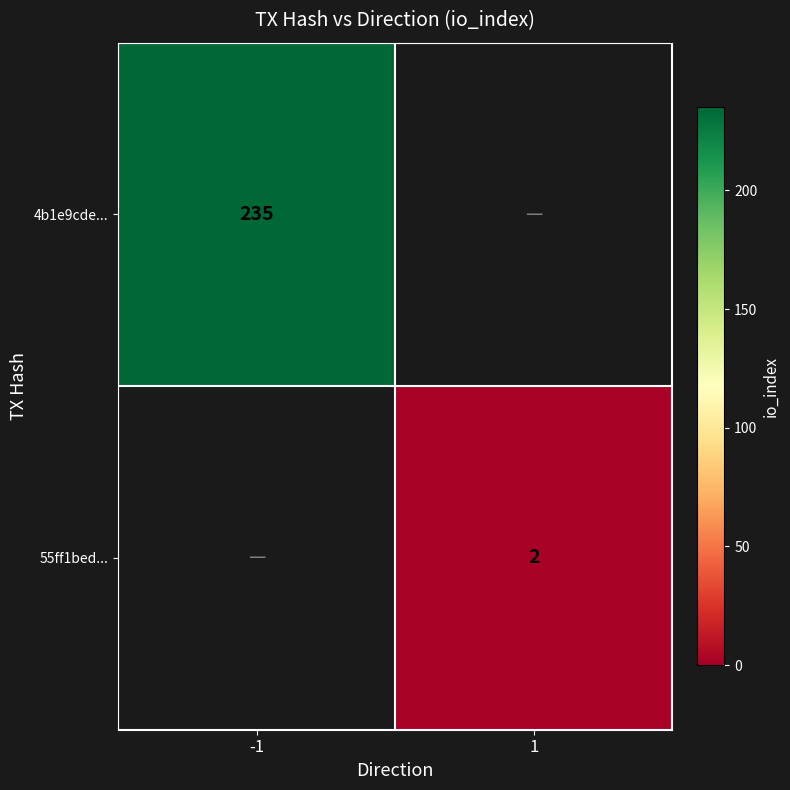

What is the minimum value shown in the chart?

2.0